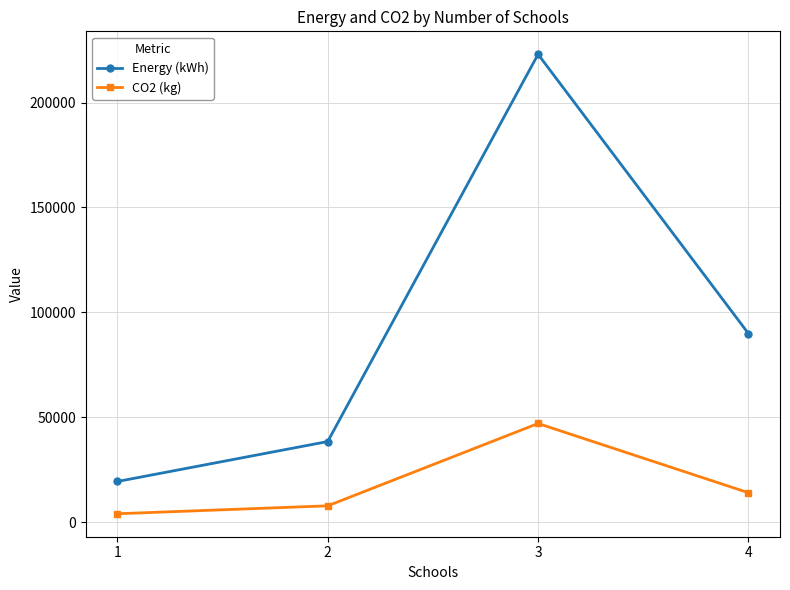

How many lines are shown in the chart?

2